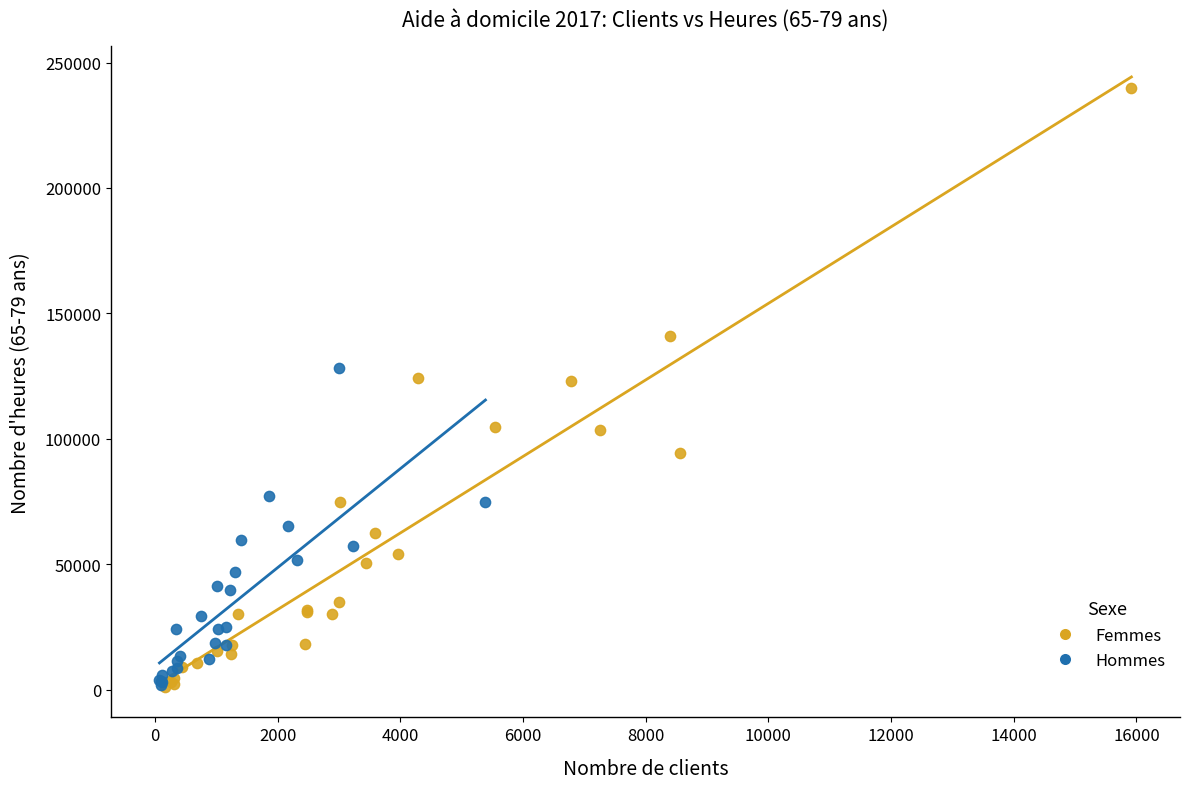

Which series has the widest spread of Y values?

Femmes